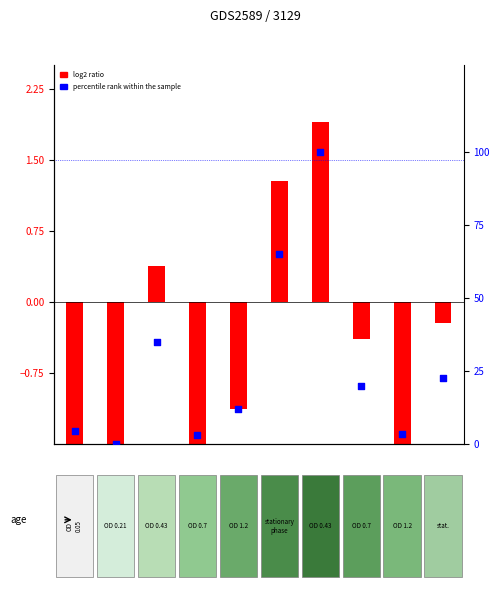

Is the value of percentile rank within the sample at 7 greater than the value of log2 ratio at 0?

Yes